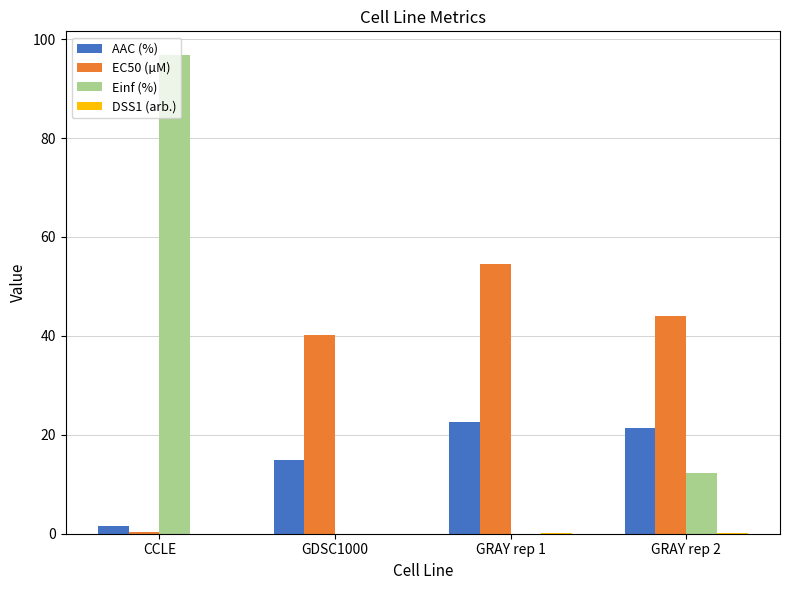

What is the maximum value for Einf (%)?

96.8